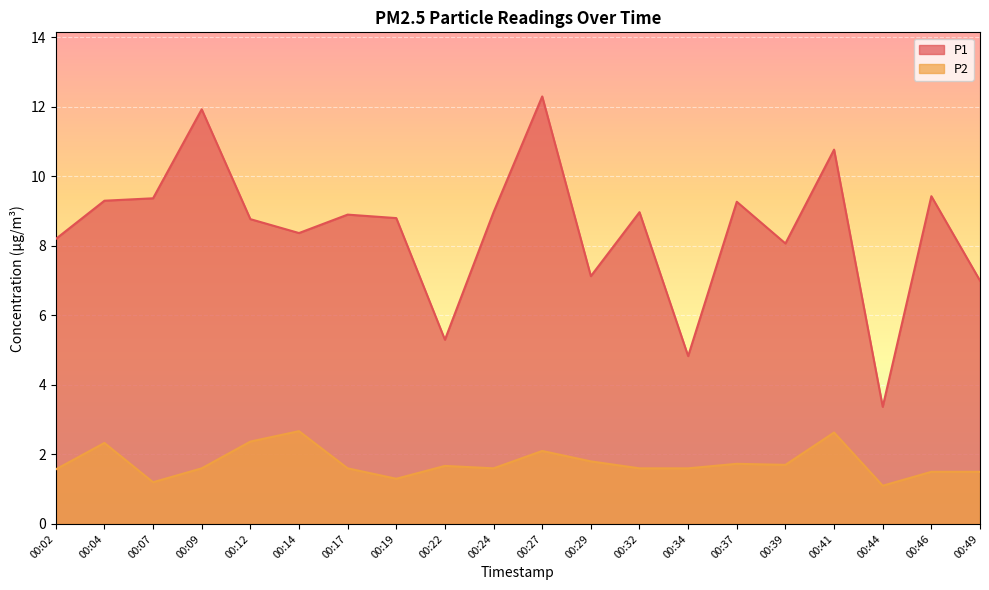

True or false: P2 has more than 1 interior local peaks.

True